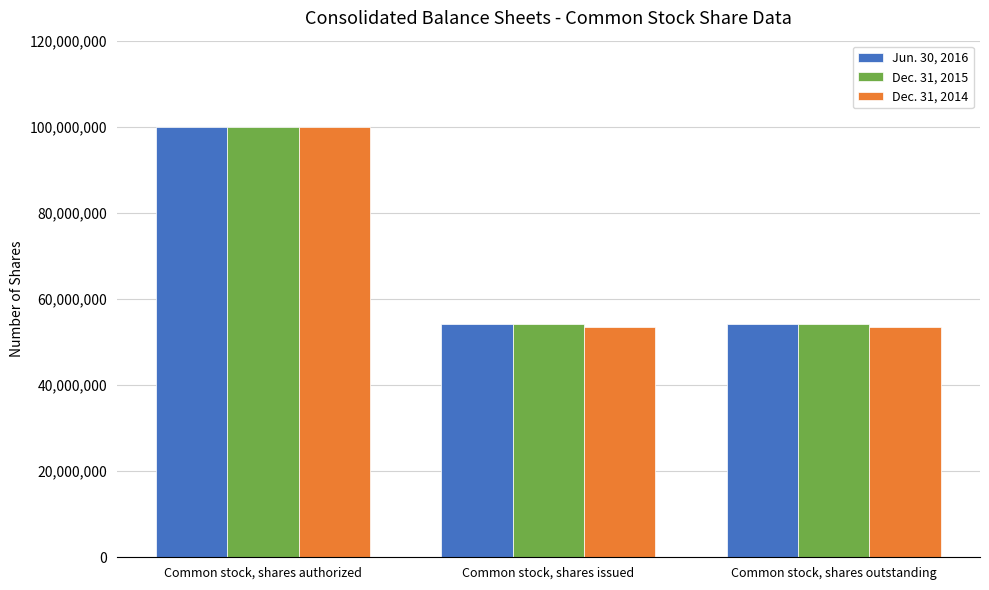

Which series changed the most between Common stock, shares authorized and Common stock, shares outstanding?

Dec. 31, 2014